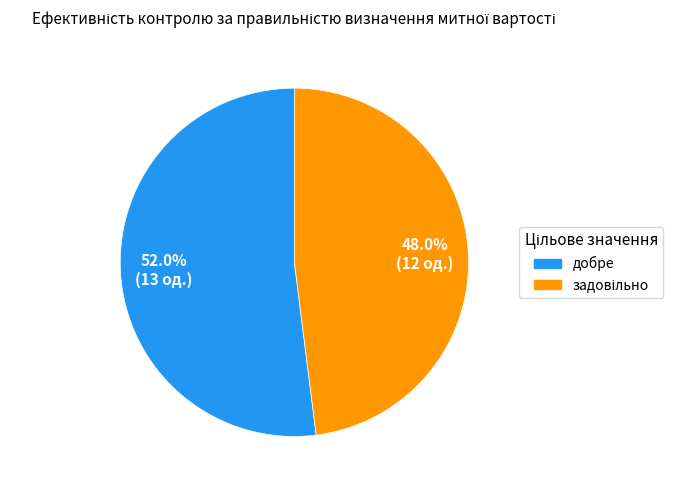

How many segments does this pie chart have?

2